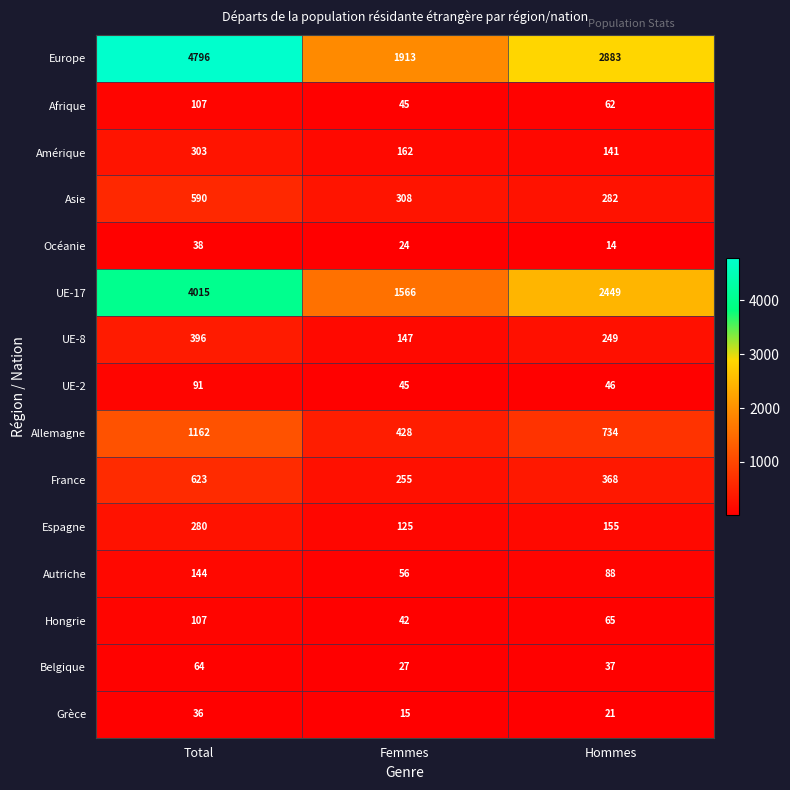

What is the spread (max minus min) of values at Hommes?

2869